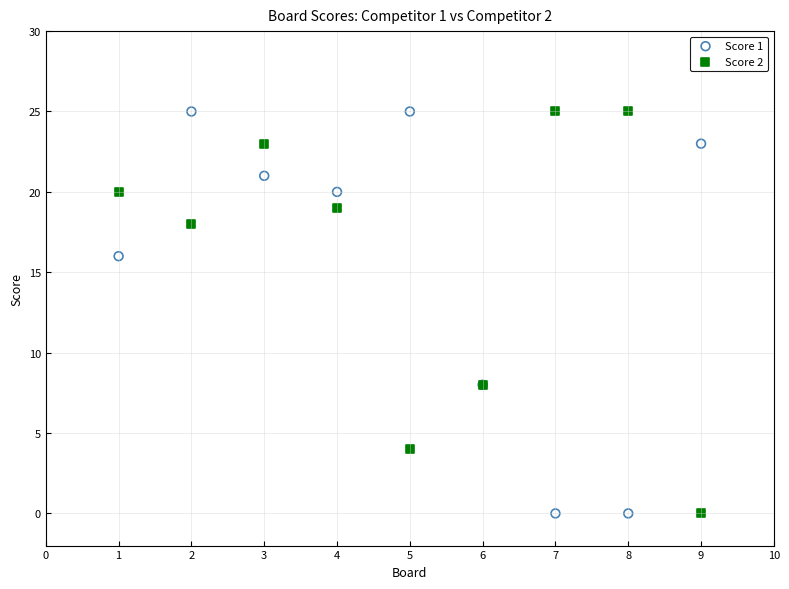

What is the X range (max minus min) for the scatter plot?

8